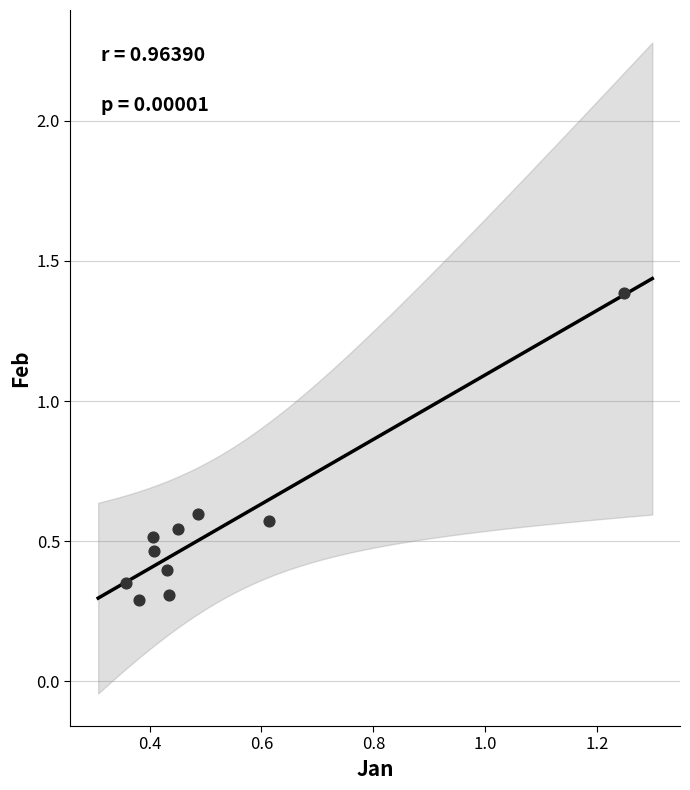

What is the range of Y values (max minus min)?

1.1